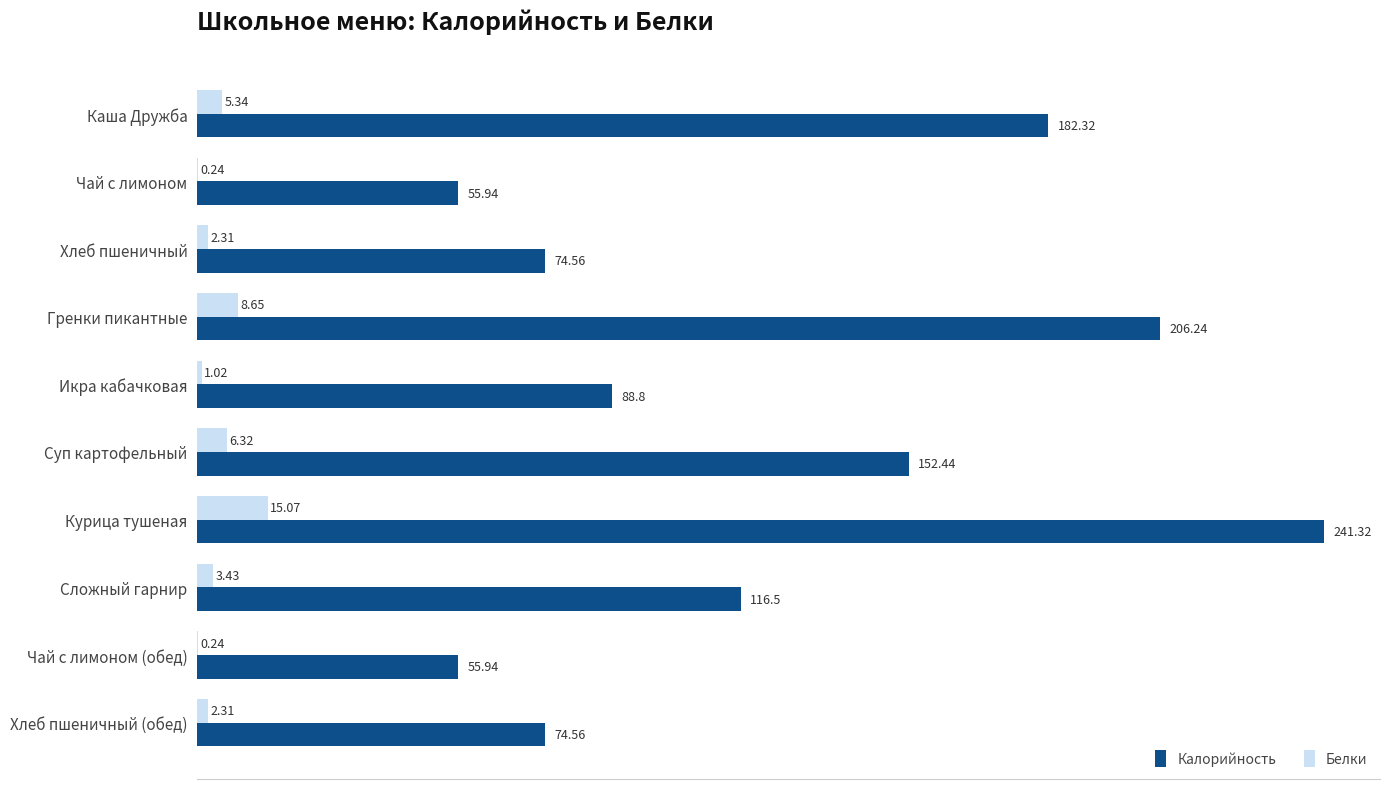

Where is Калорийность nearest to the value 148?

Суп картофельный